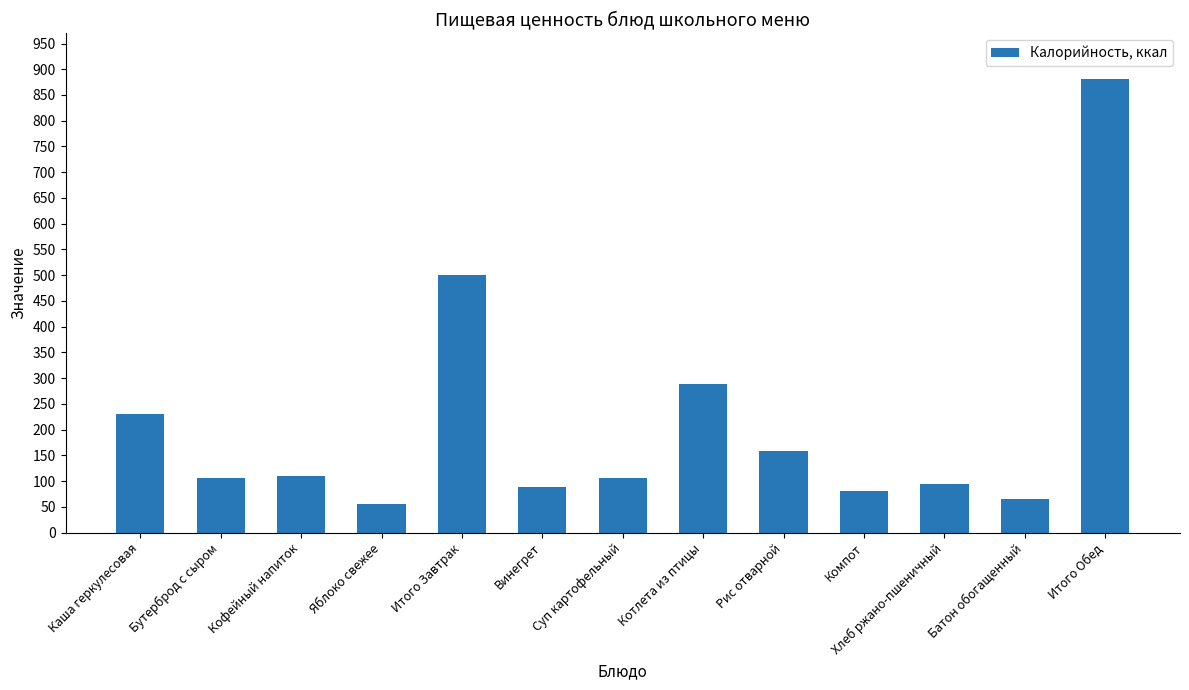

What is the label of the 13th bar from the right?

Каша геркулесовая